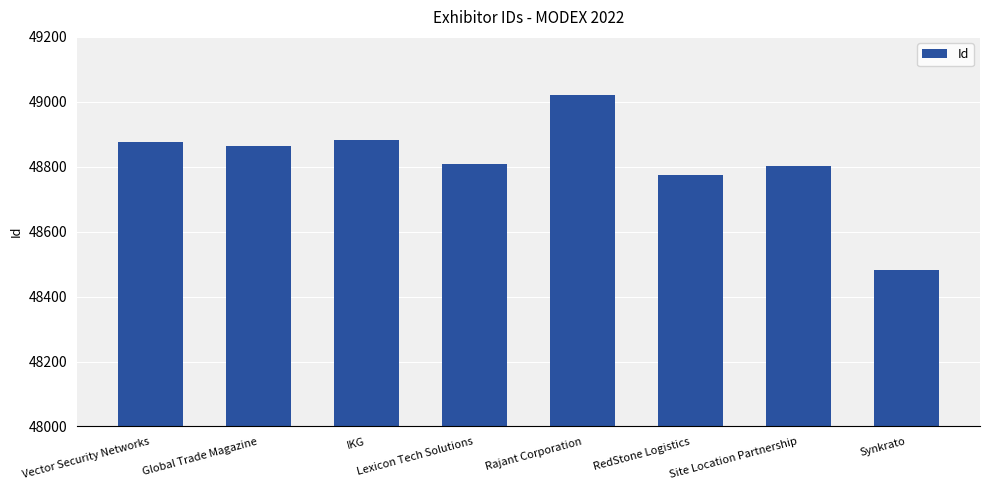

How many bars are there in total?

8